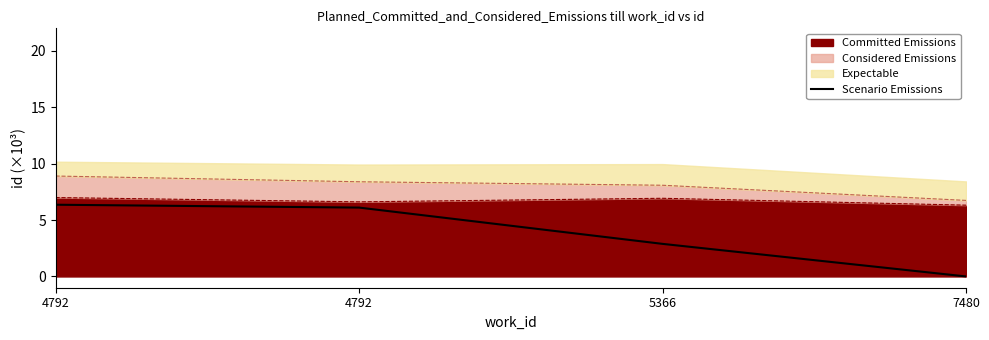

Reading left to right, extract all data points from this chart.

4792=6.4	4792=6.1	5366=2.9	7480=0.0